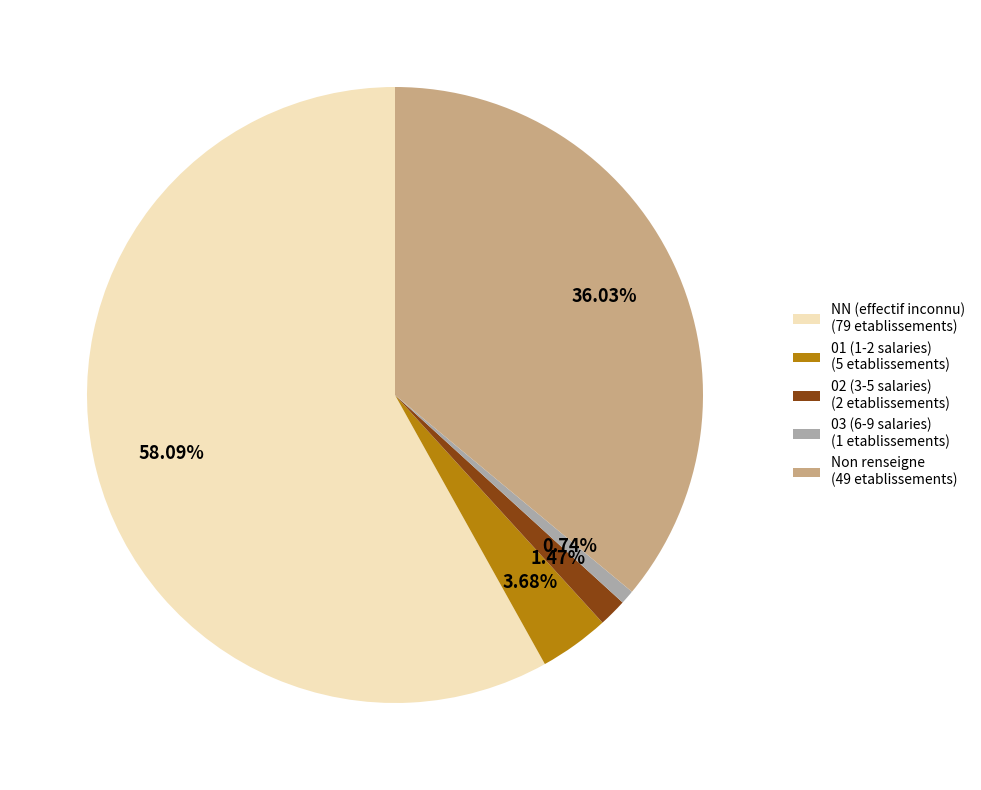

Rank the categories by value from lowest to highest.

03 (6-9 salaries) (1 etablissements), 02 (3-5 salaries) (2 etablissements), 01 (1-2 salaries) (5 etablissements), Non renseigne (49 etablissements), NN (effectif inconnu) (79 etablissements)